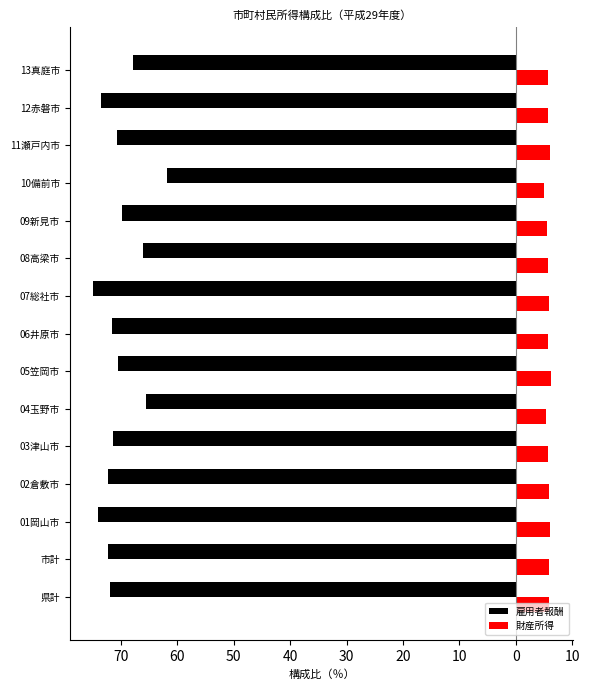

What are all the series names shown in the legend?

雇用者報酬, 財産所得